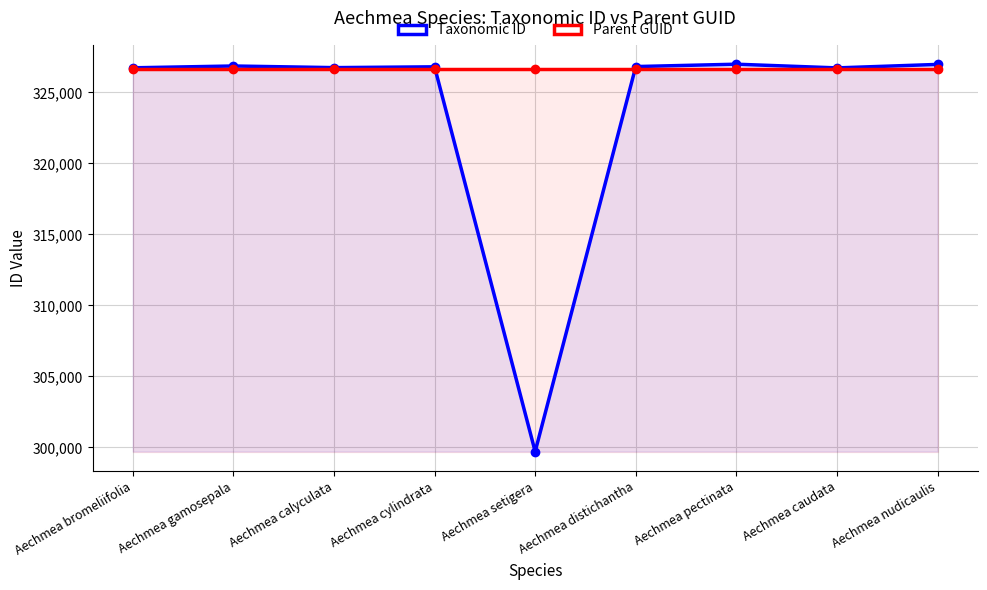

Rank the series at Aechmea nudicaulis from lowest to highest value.

Parent GUID, Taxonomic ID